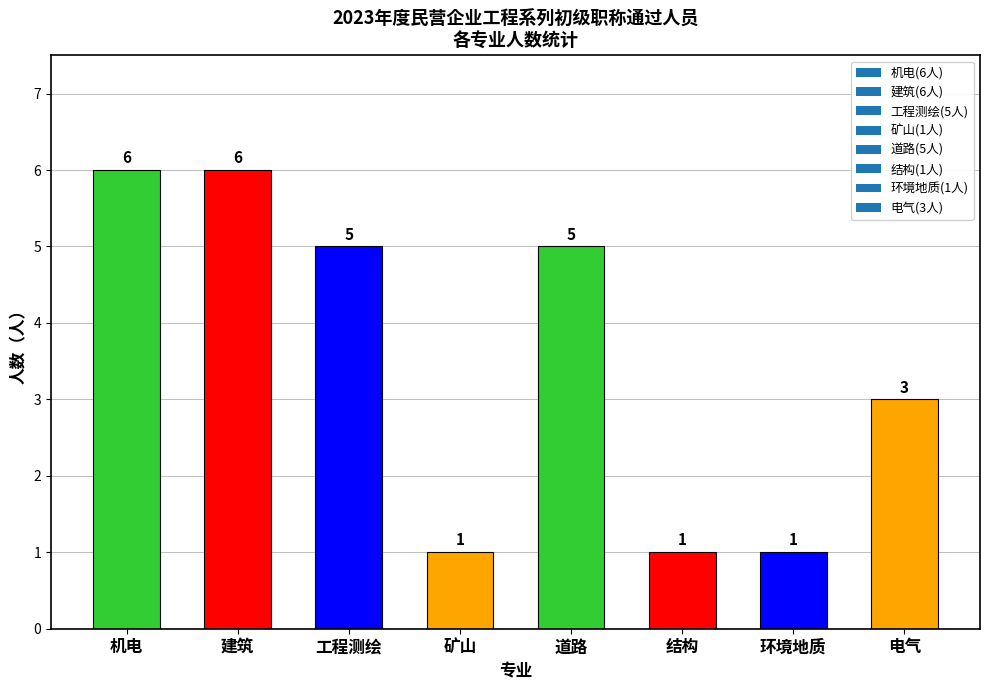

True or false: the data shows 1 at 矿山.

True